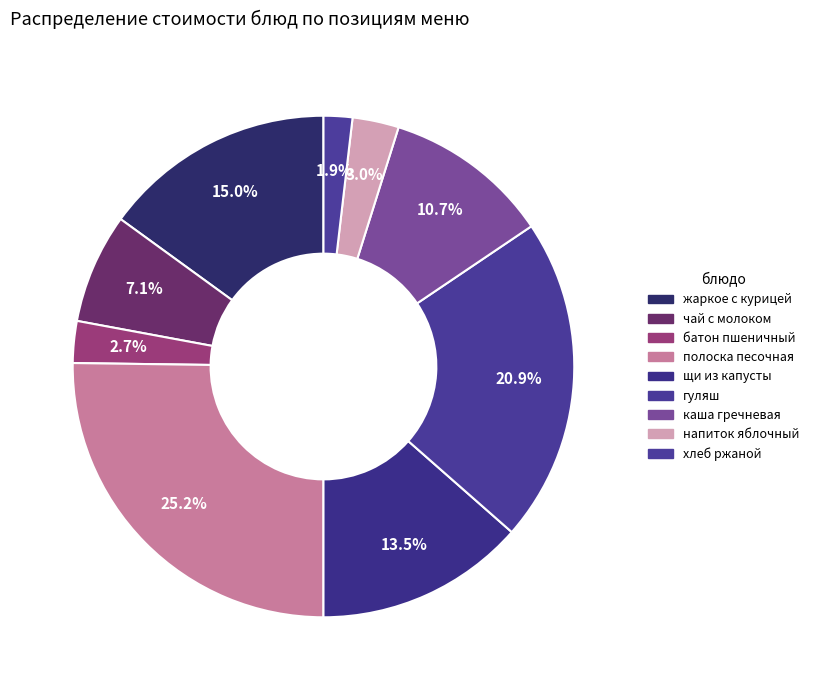

How many segments does this pie chart have?

9